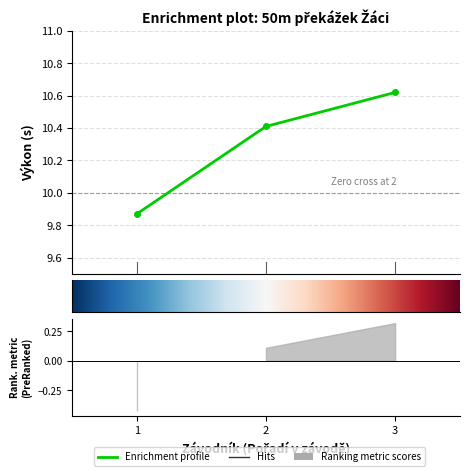

Reading right to left, transcribe all the data shown in this chart.

10.6	10.4	9.9